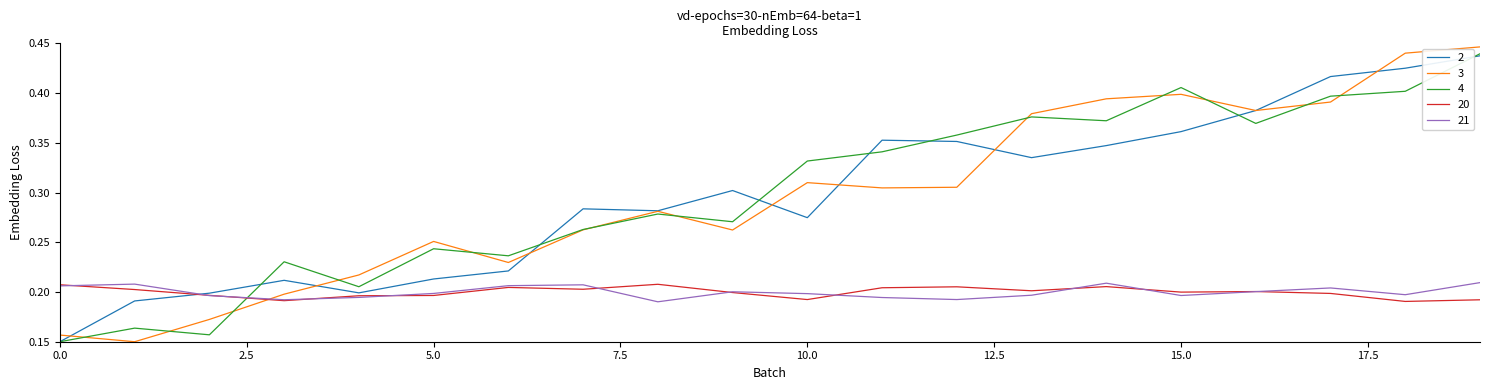

How many distinct data groups are displayed?

5